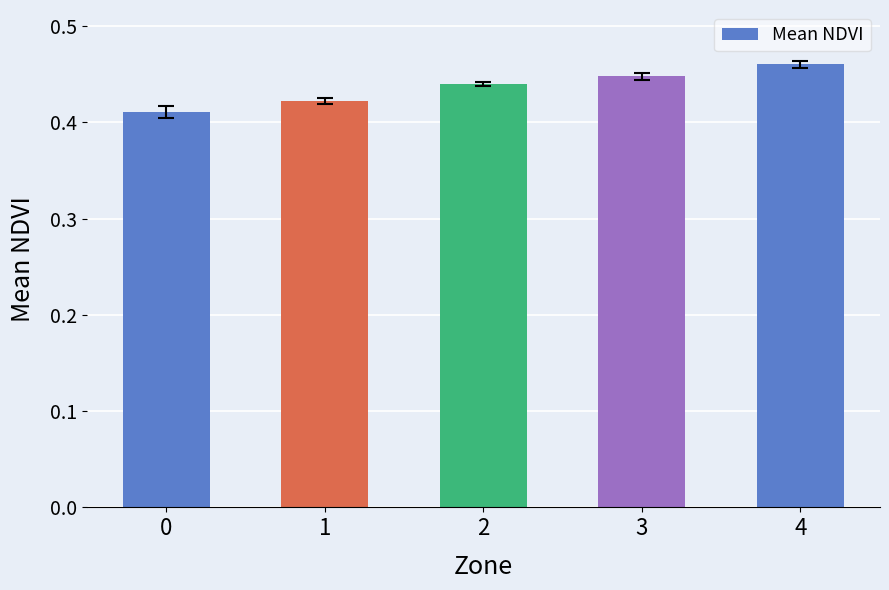

The chart shows a value of 0.1 at 4. True or false?

False